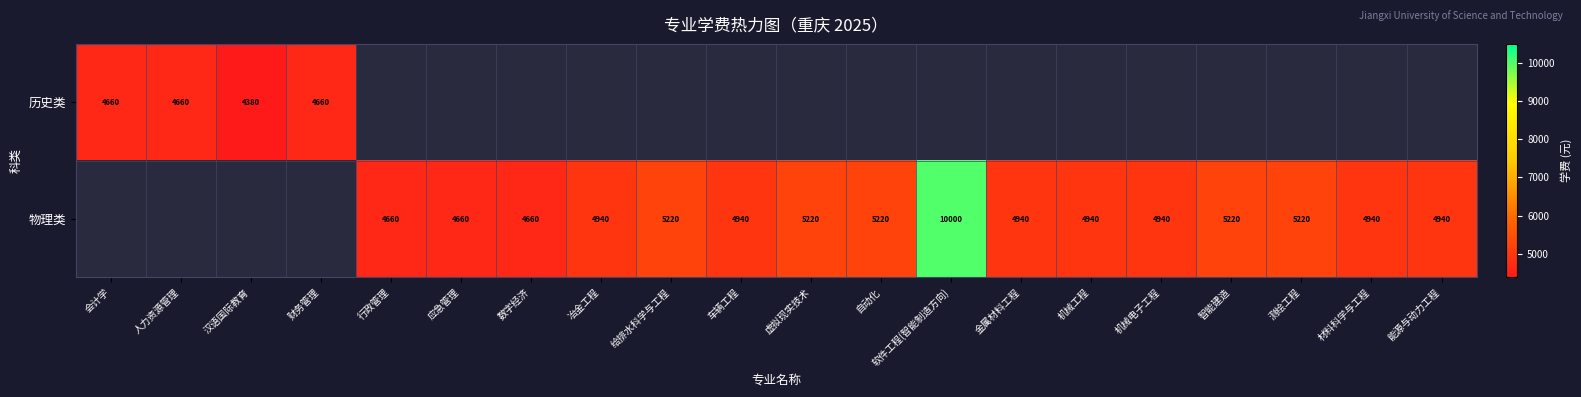

What is the smallest value displayed?

4380.0